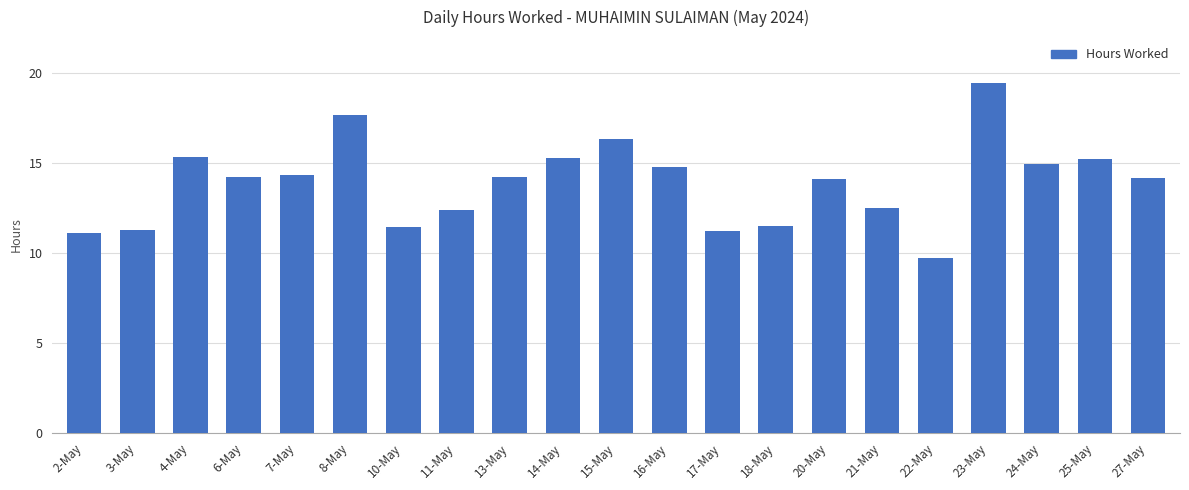

The value at 21-May is 19.2. True or false?

False